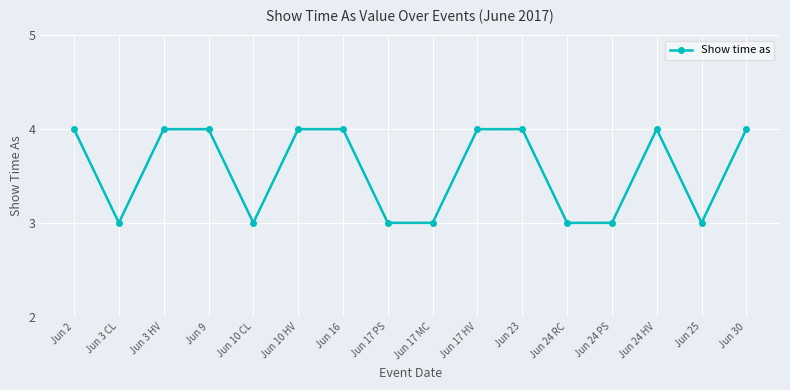

Reading left to right, list all the values displayed in this chart.

4	3	4	4	3	4	4	3	3	4	4	3	3	4	3	4